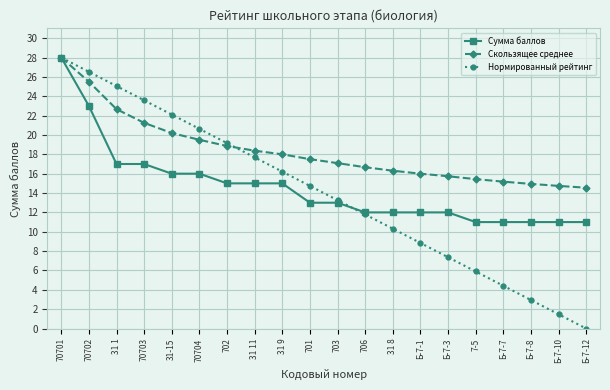

What are all the series names shown in the legend?

Сумма баллов, Скользящее среднее, Нормированный рейтинг